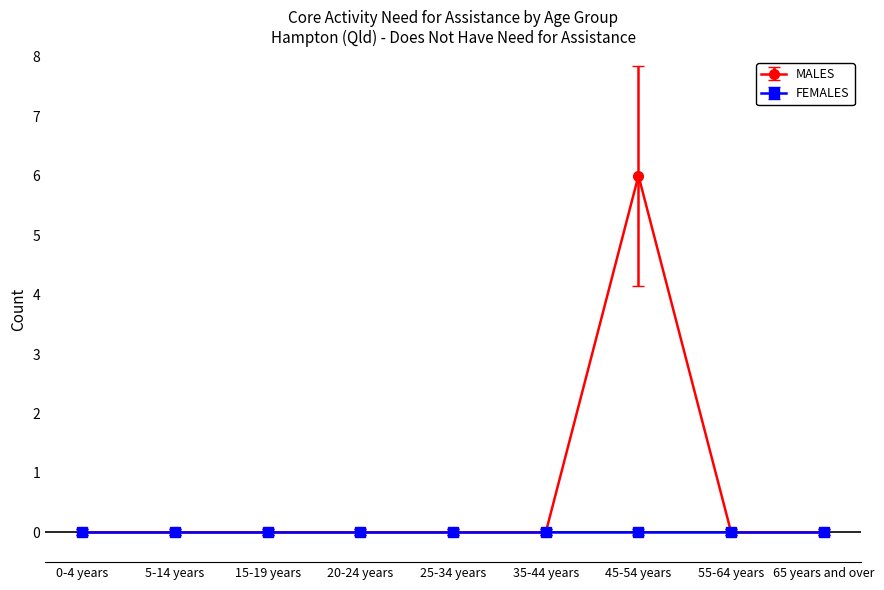

What is the label of the 8th point from the right?

5-14 years